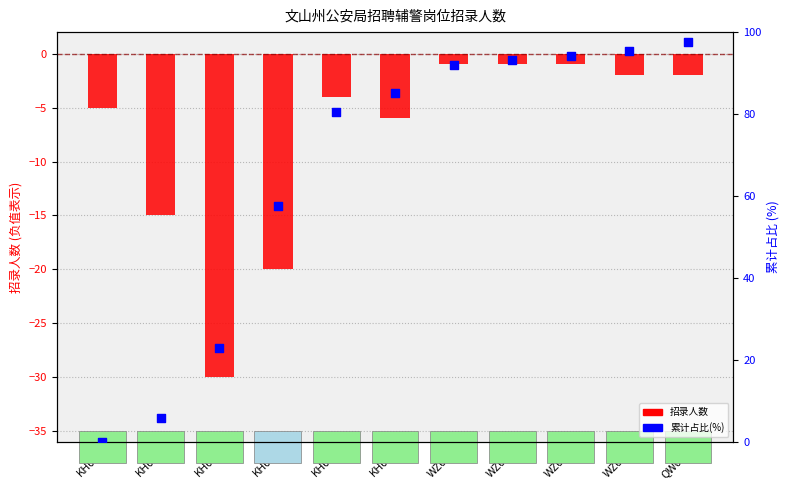

Which series has the largest Y range (max minus min)?

累计占比(%)